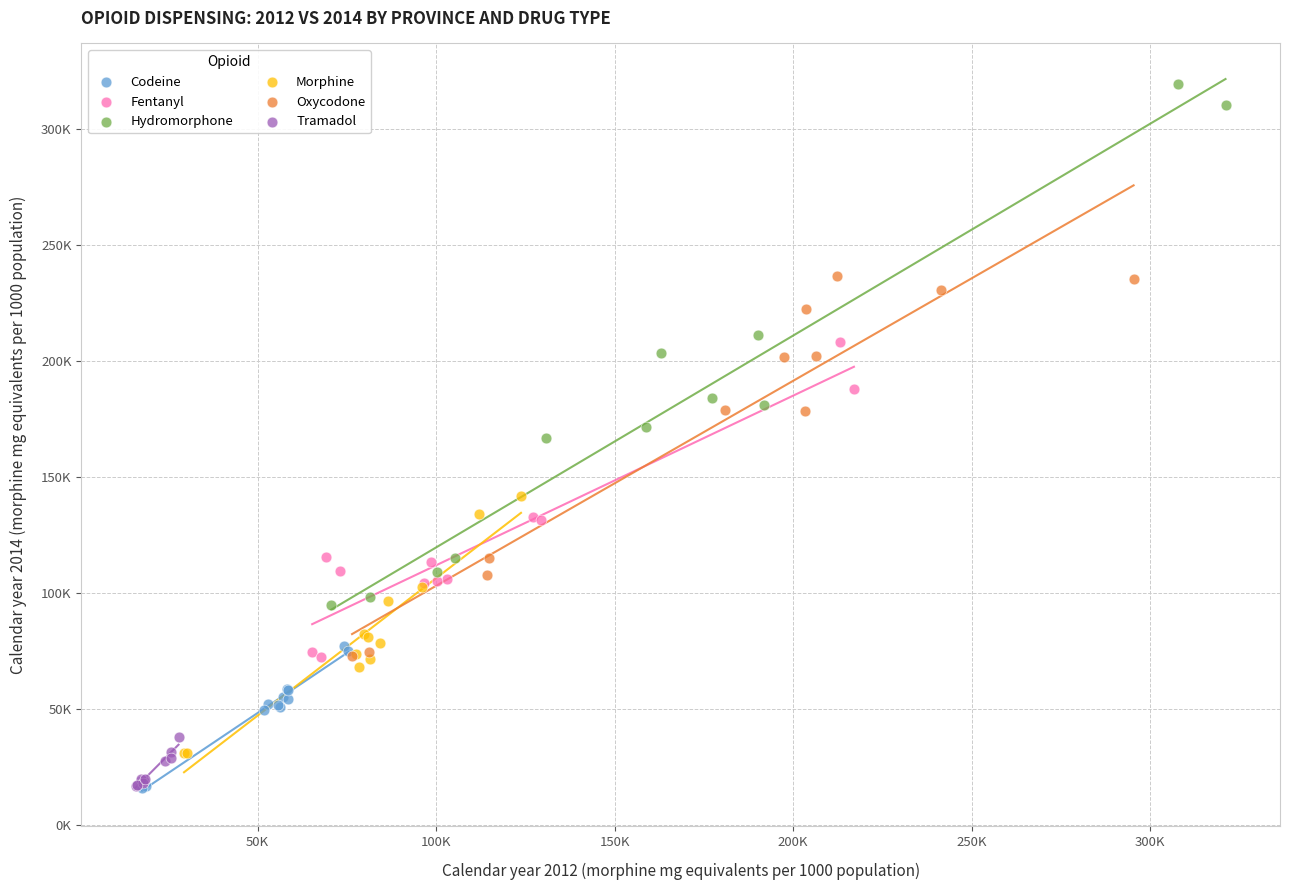

Which series has the largest Y range (max minus min)?

Hydromorphone